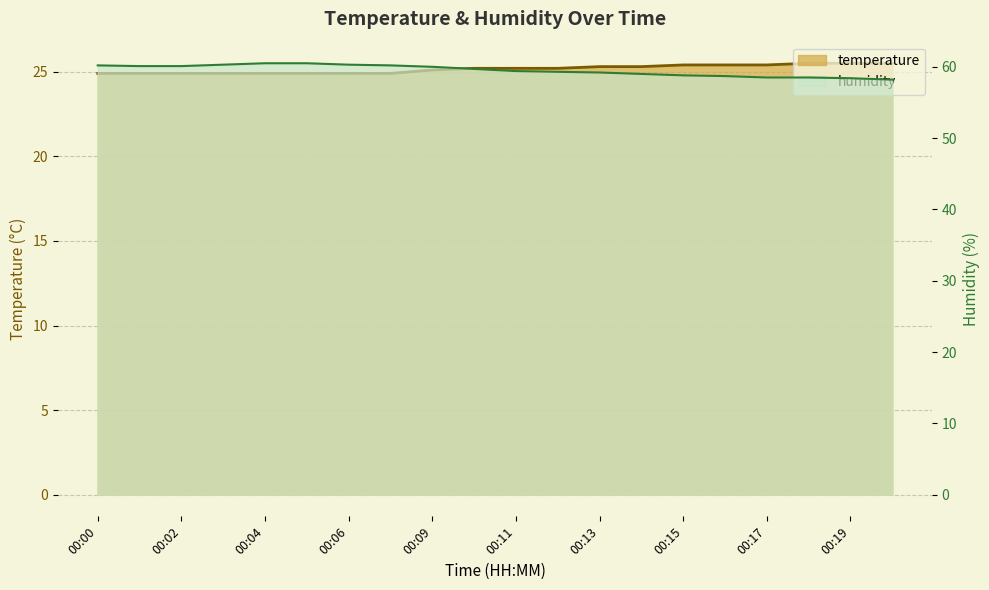

True or false: temperature has more than 1 points higher than both neighbors.

False